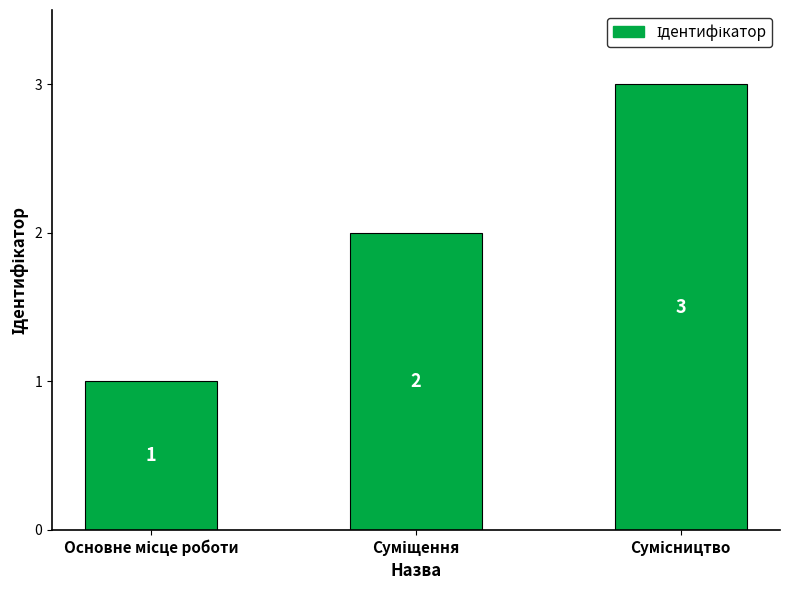

Reading left to right, extract all data points from this chart.

1	2	3